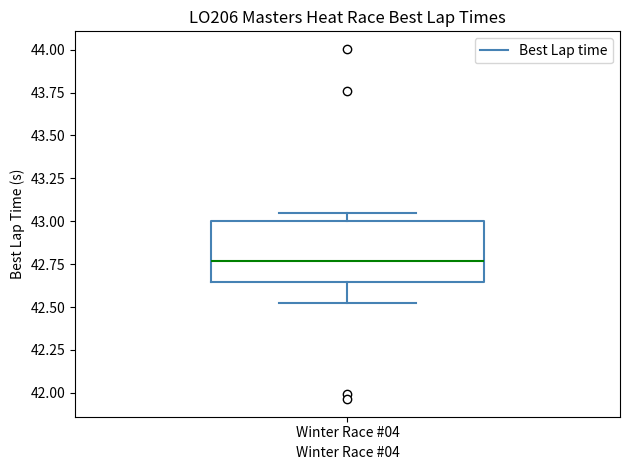

Where does the median line of the box for Winter Race #04 sit on the y-axis? The values are not printed on the chart, so give them approximately, as read against the axis.

42.75